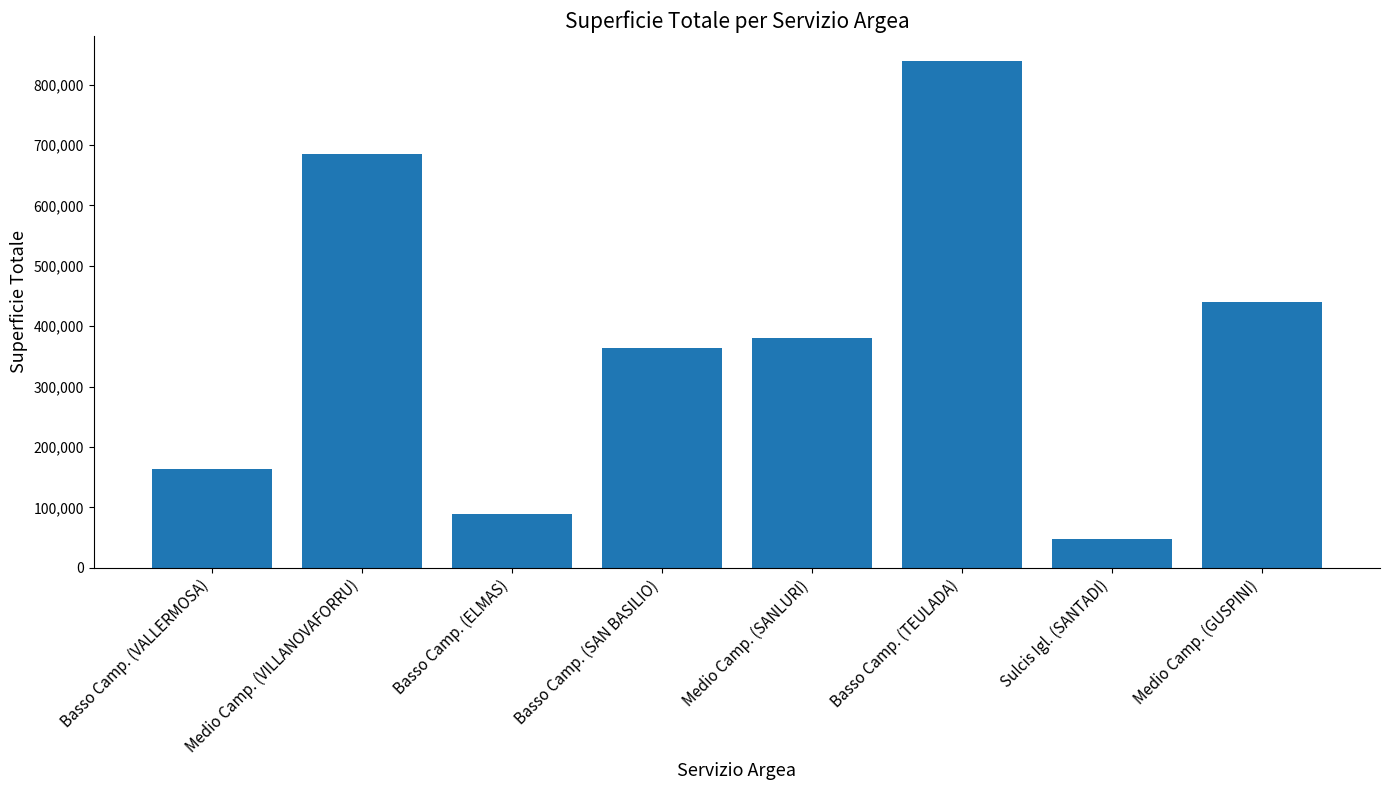

How many data points are less than 380304?

4